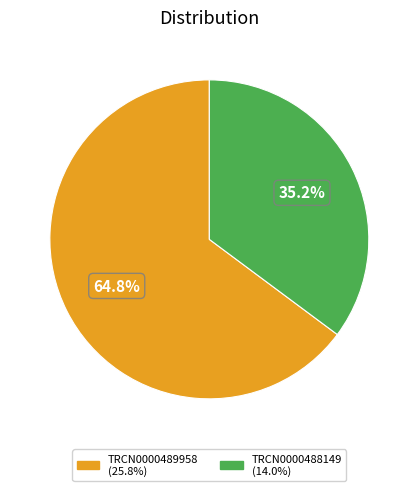

Between TRCN0000488149 and TRCN0000489958, which is larger?

TRCN0000489958